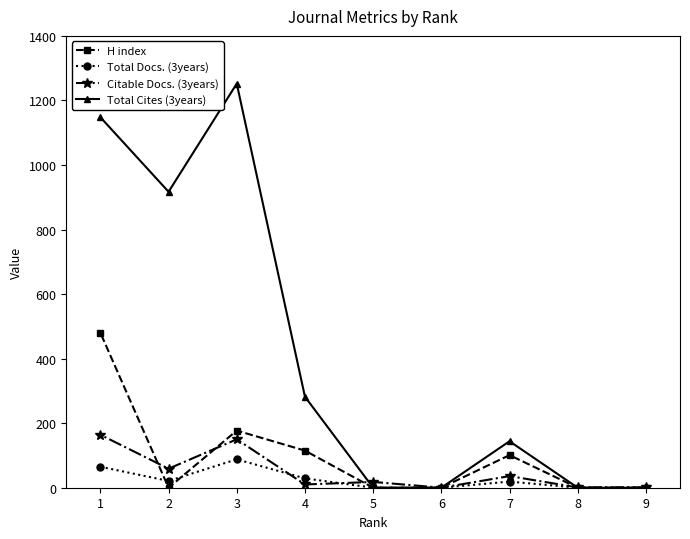

Which has a higher value, 8 or 5?

8